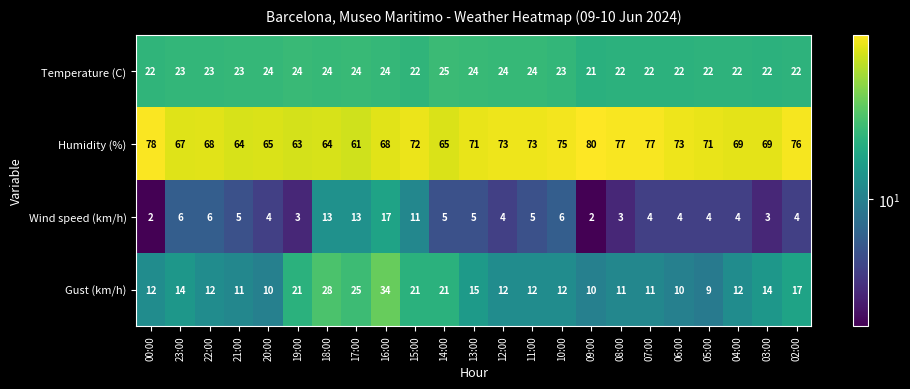

What is the difference between the maximum and minimum values in the Gust (km/h) series?

25